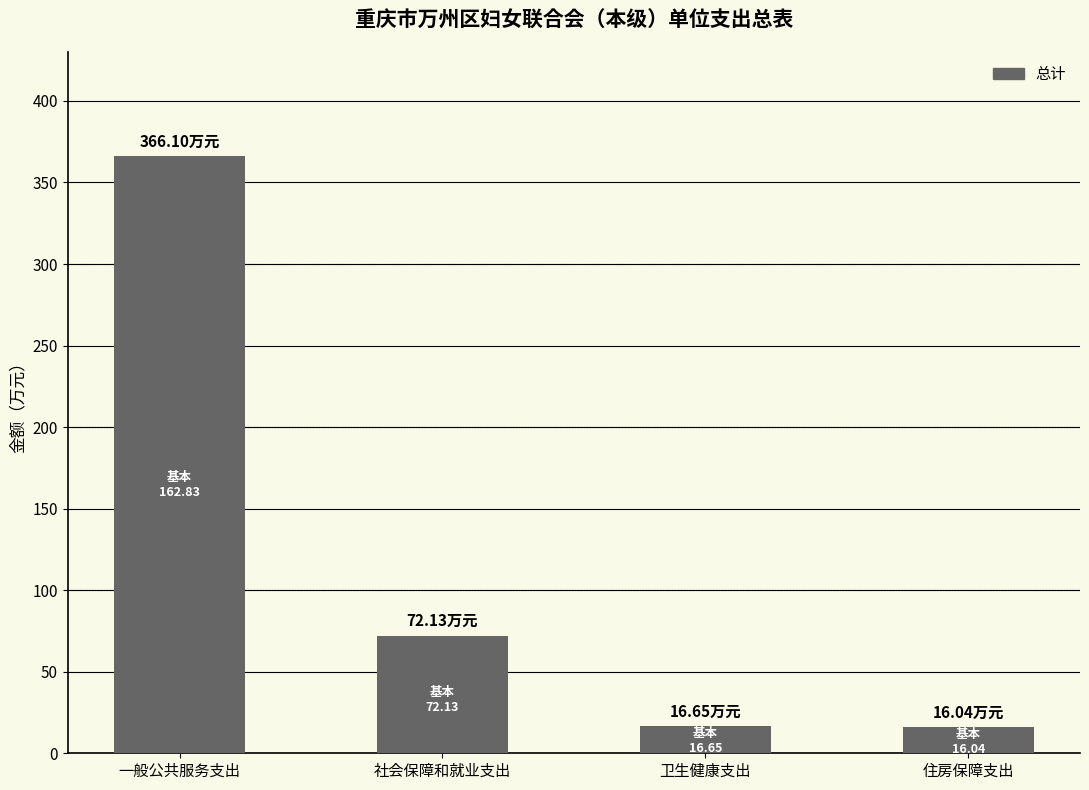

What is the ratio of the value at 卫生健康支出 to the value at 住房保障支出?

1.0